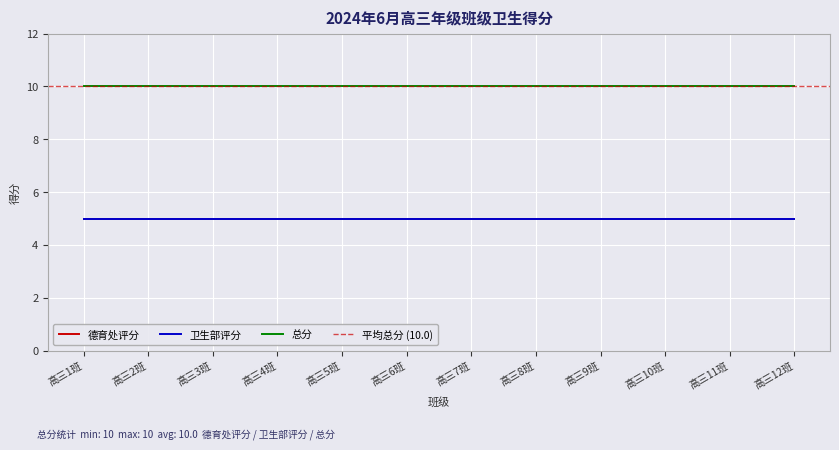

True or false: 总分 and 卫生部评分 cross at least once.

False